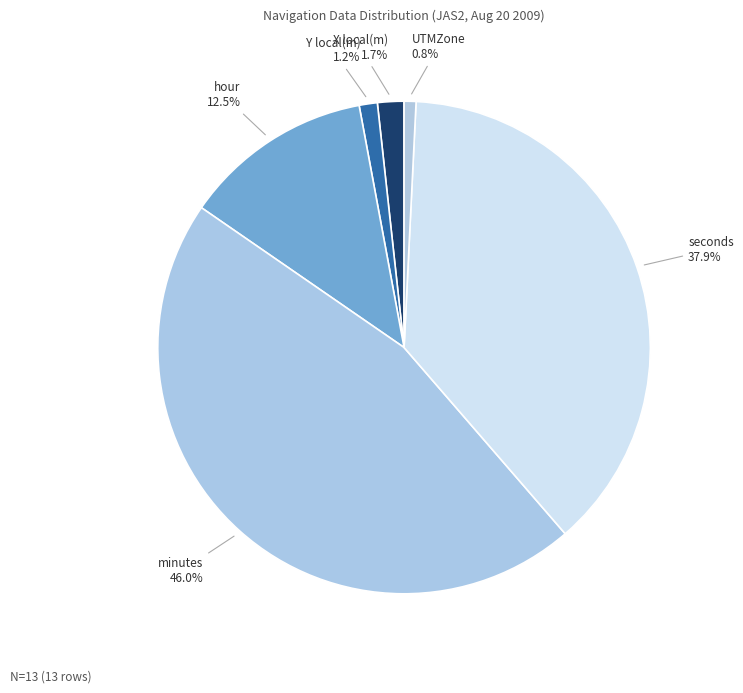

Do Y local(m) and X local(m) together represent more than half of the pie?

No